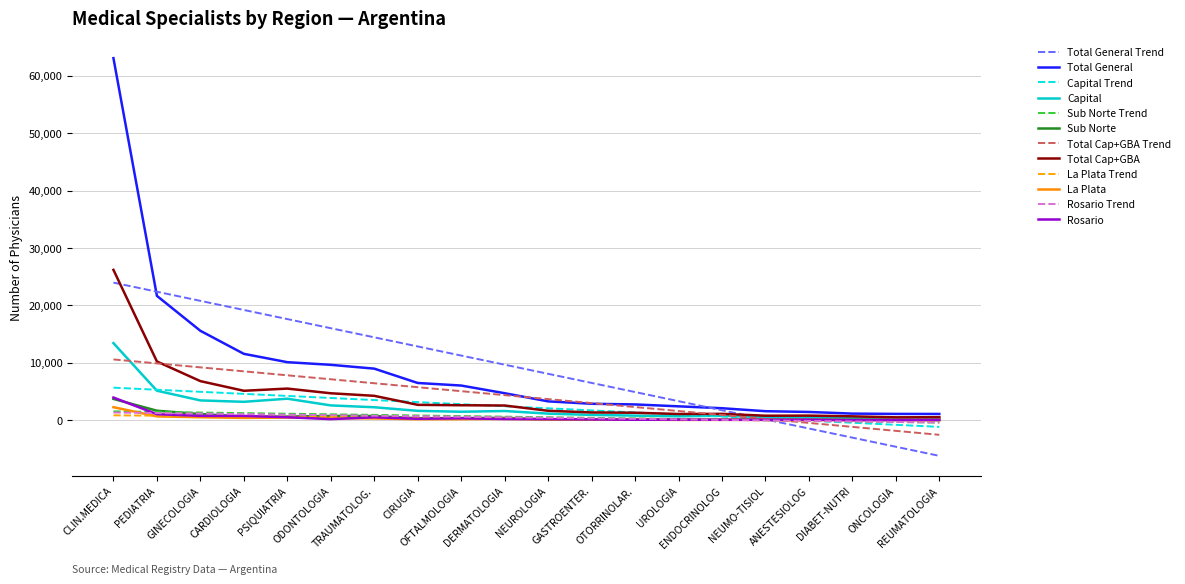

What is the smallest value displayed?

-6196.0